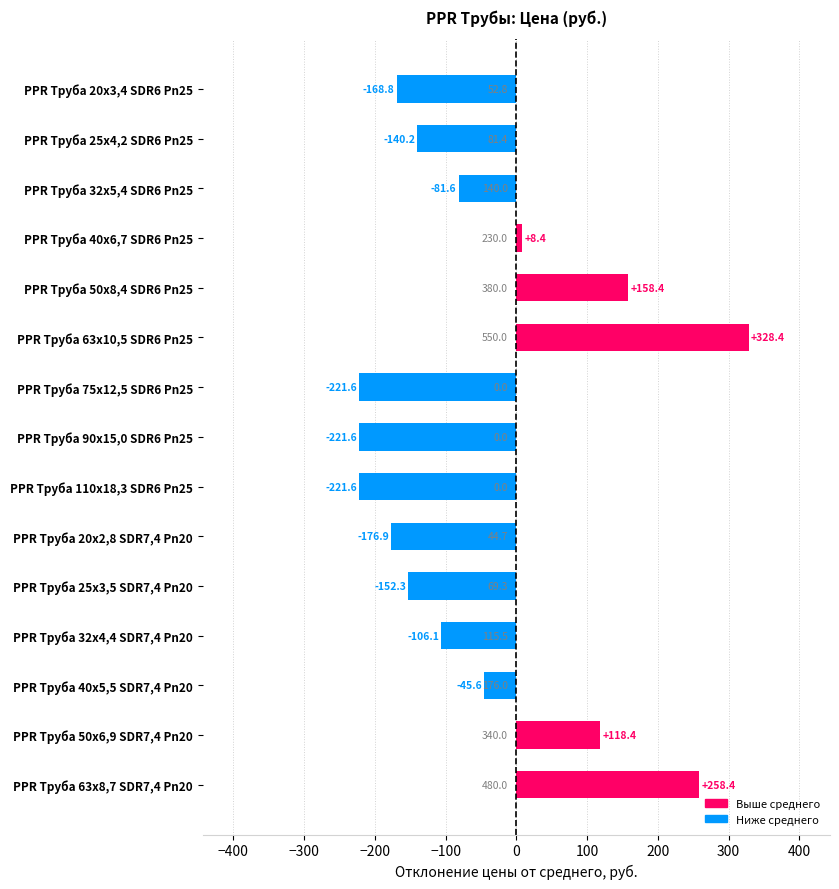

What is the minimum value shown in the chart?

-221.6